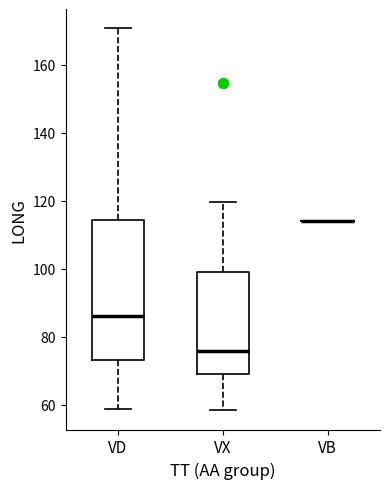

Comparing the boxes themselves (not the whiskers), which one is the tallest?

VD